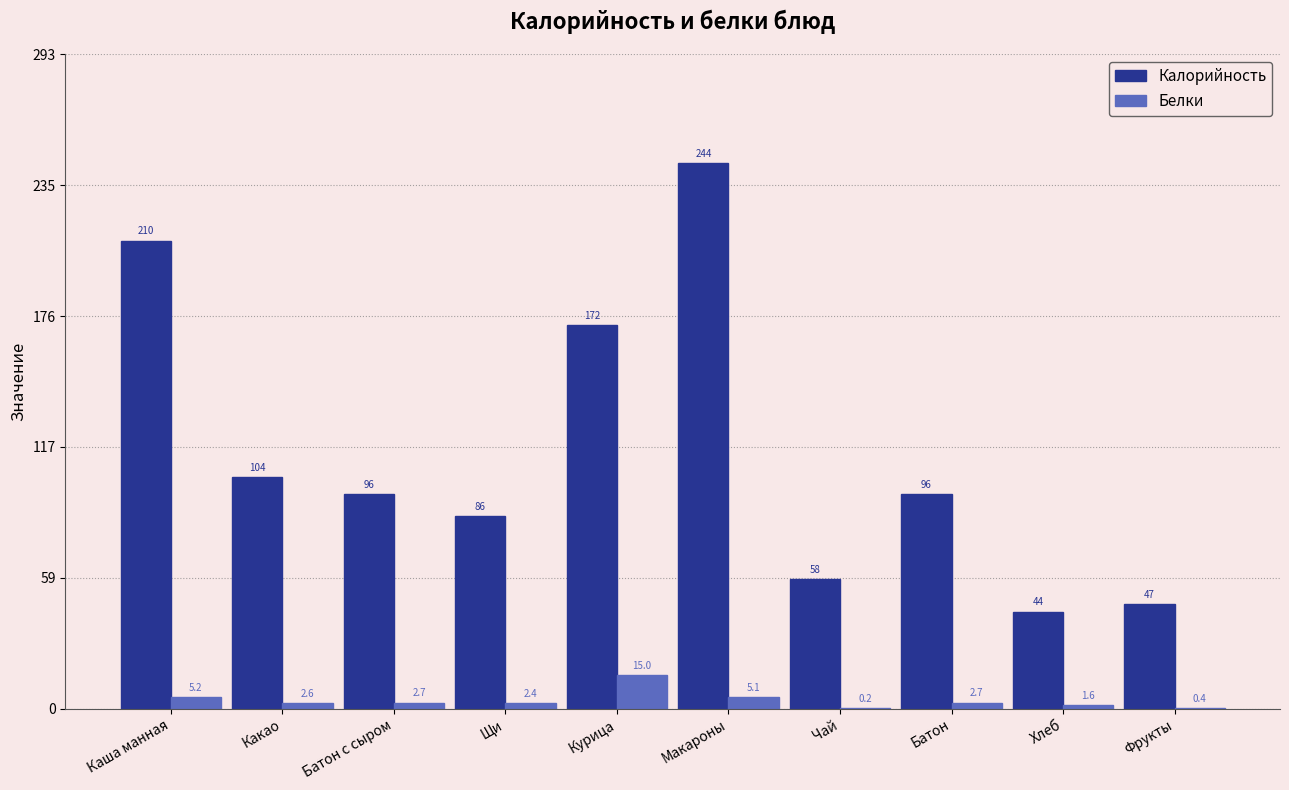

Which series has the largest range (max minus min)?

Калорийность